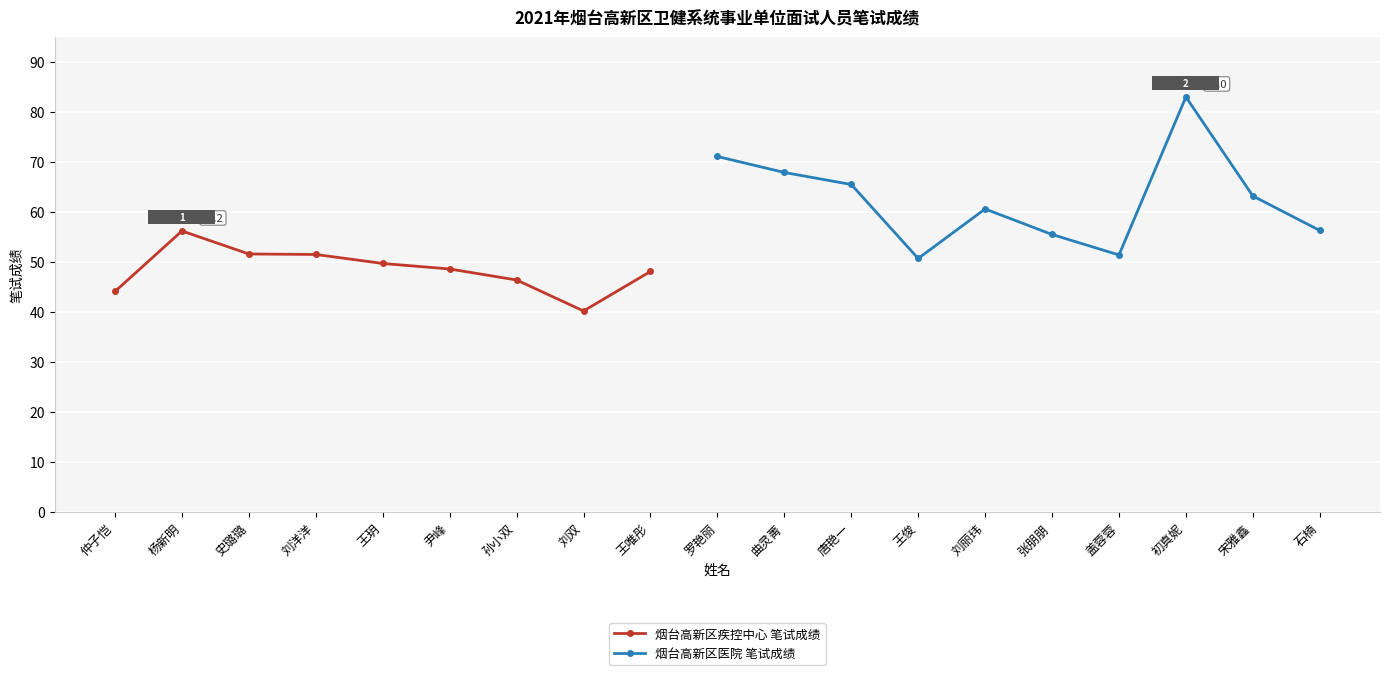

How many interior local peaks (higher than both neighbors) does the data have?

4